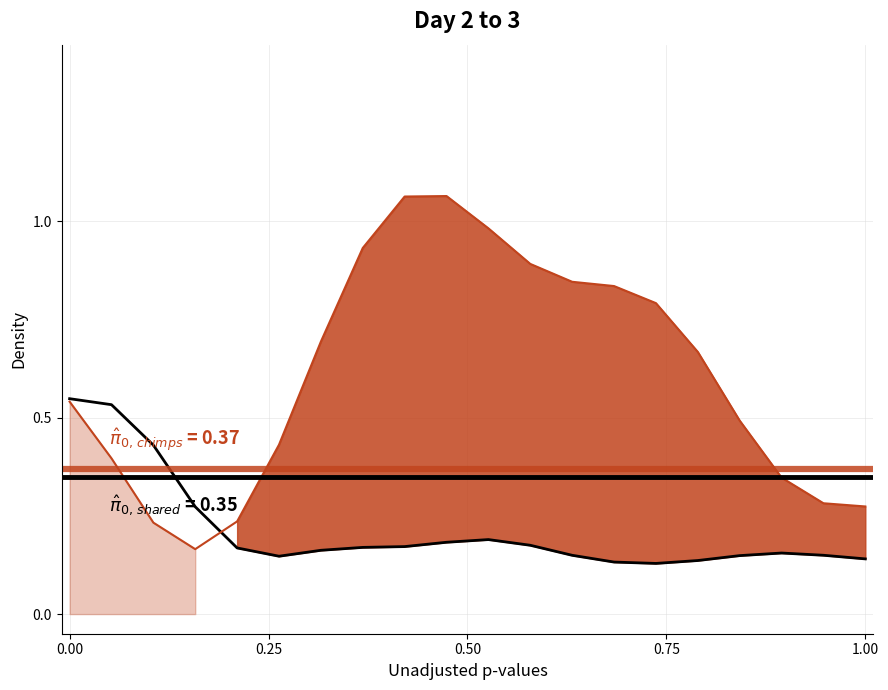

True or false: chimps and shared cross at least once.

True